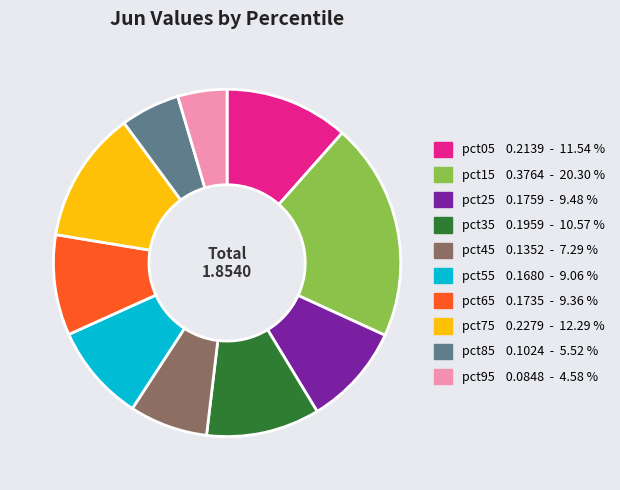

The pct65 slice represents 15% of the pie. True or false?

False